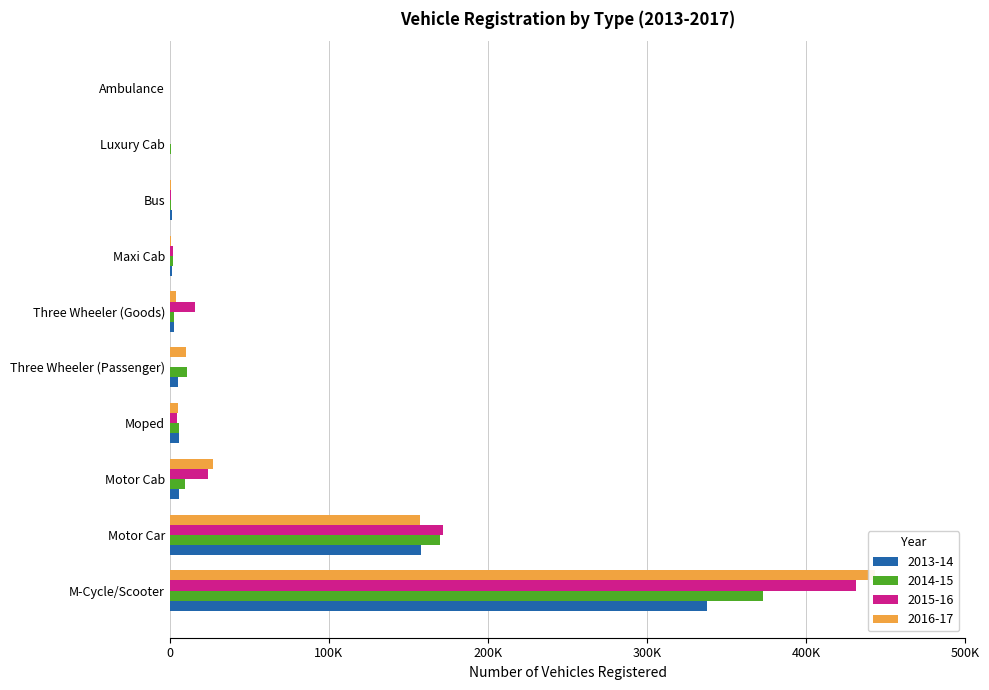

What is the average value of the 2014-15 series?

57432